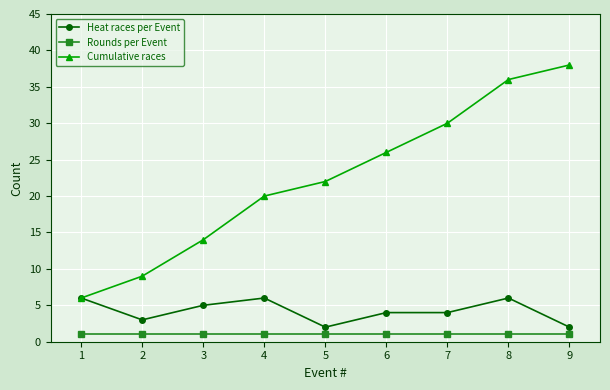

At which category does the chart reach its peak across all series?

9